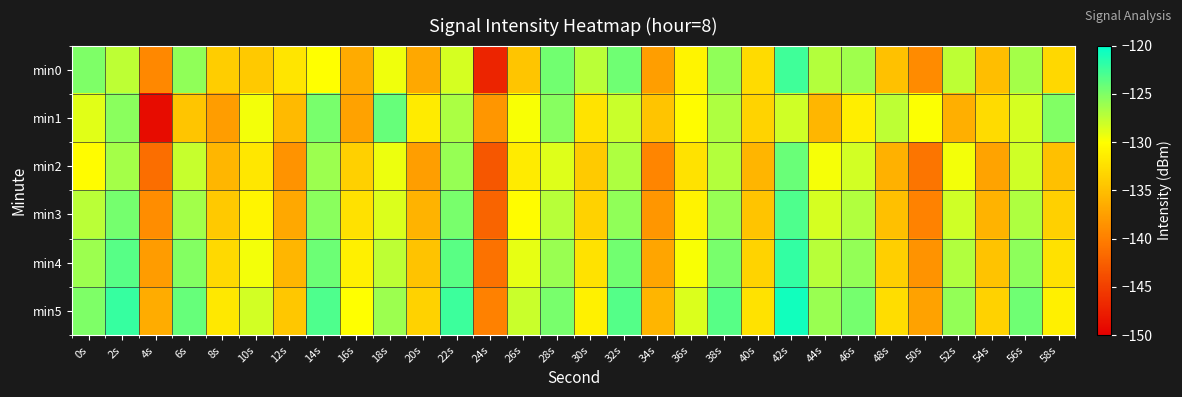

Between 28s and 22s, which is larger?

28s